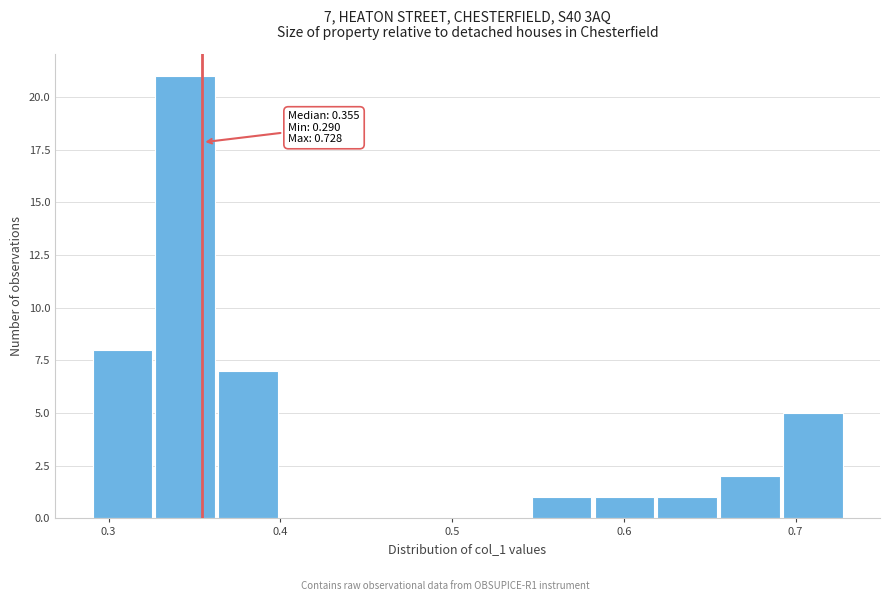

Read against the x-axis, roughly where is the centre of the tallest bar?

0.34